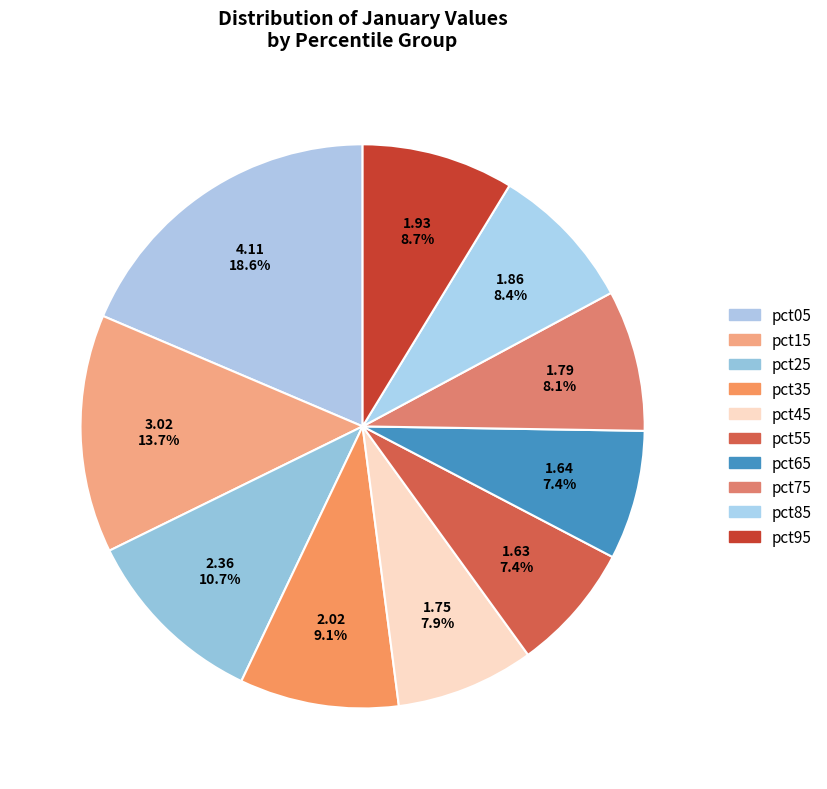

How many segments does this pie chart have?

10